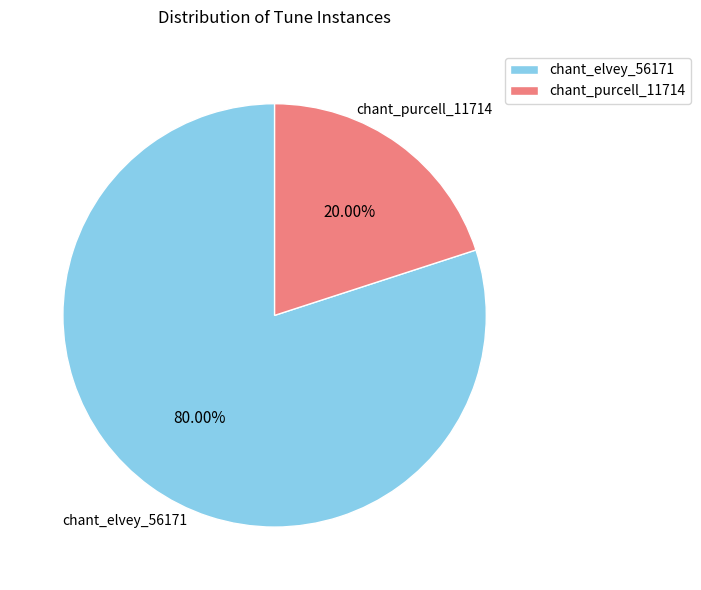

Rank the categories by value from lowest to highest.

chant_purcell_11714, chant_elvey_56171